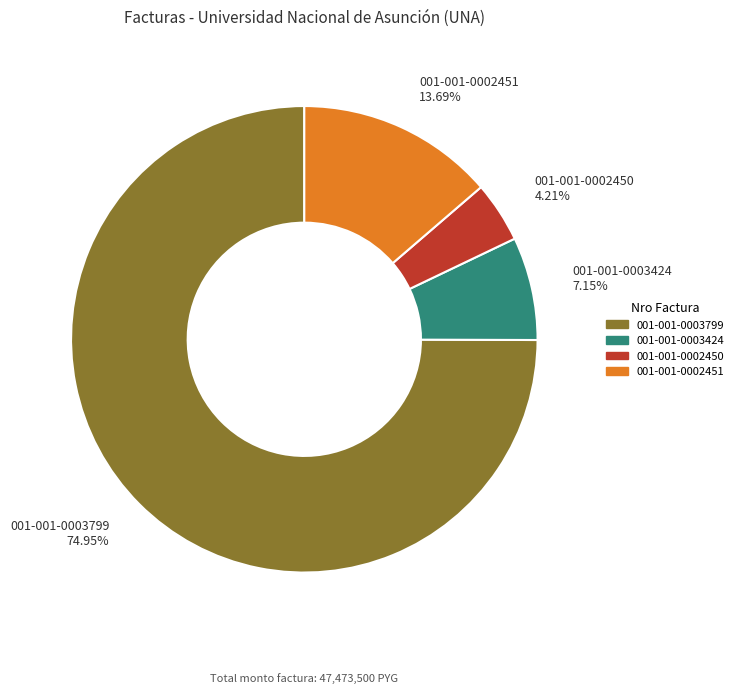

To the nearest percent, what is the combined percentage of 001-001-0003799 and 001-001-0002451?

89%